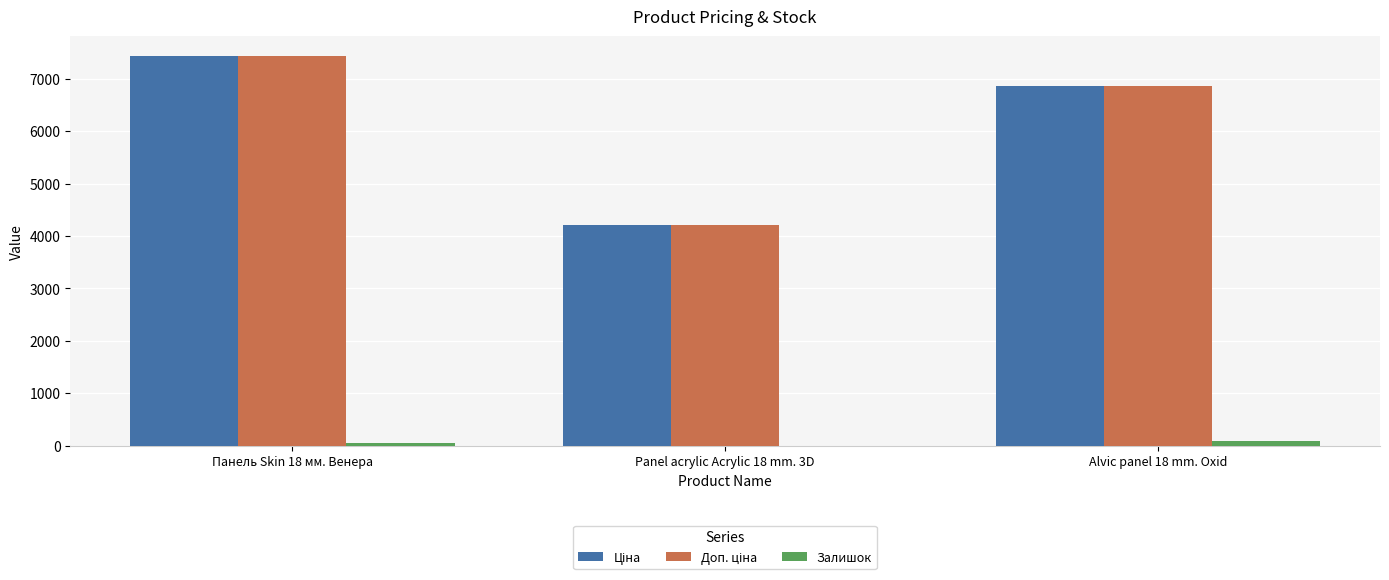

At which category is the sum across all series the highest?

Панель Skin 18 мм. Венера